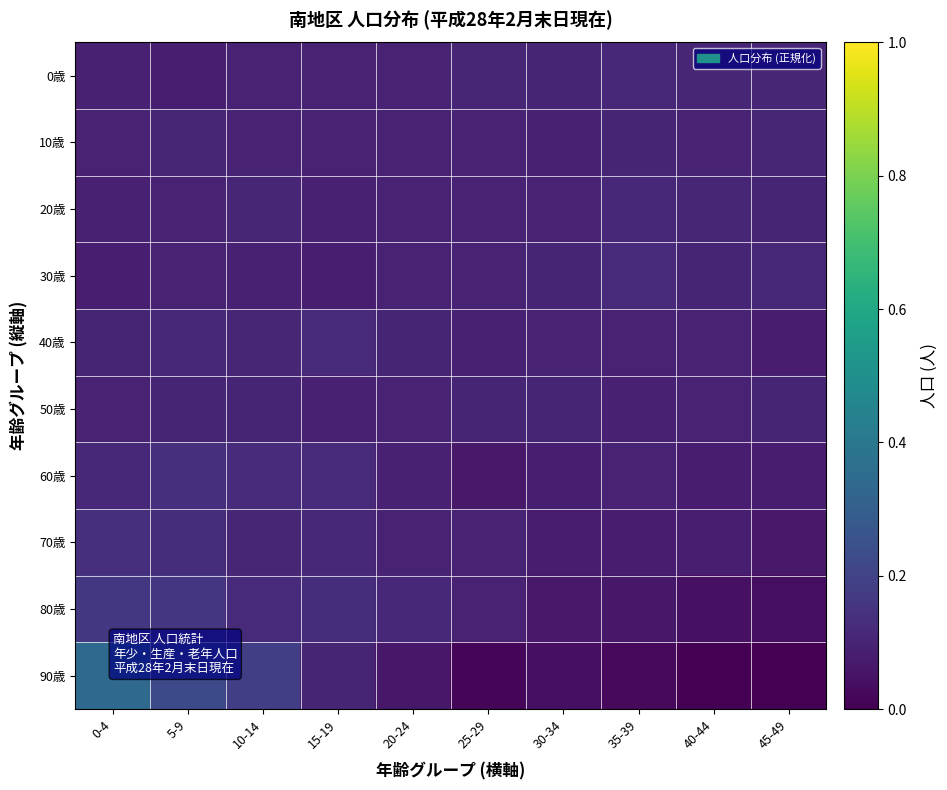

Which series has the widest spread of values?

90歳